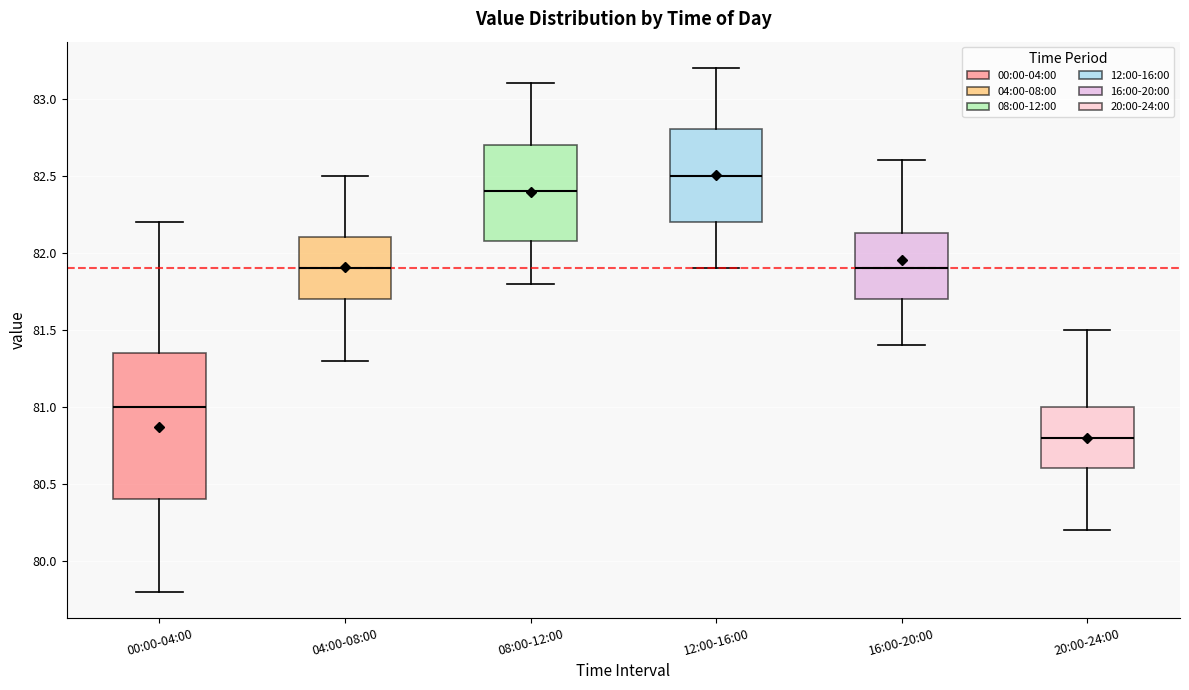

Comparing the boxes themselves (not the whiskers), which one is the tallest?

00:00-04:00